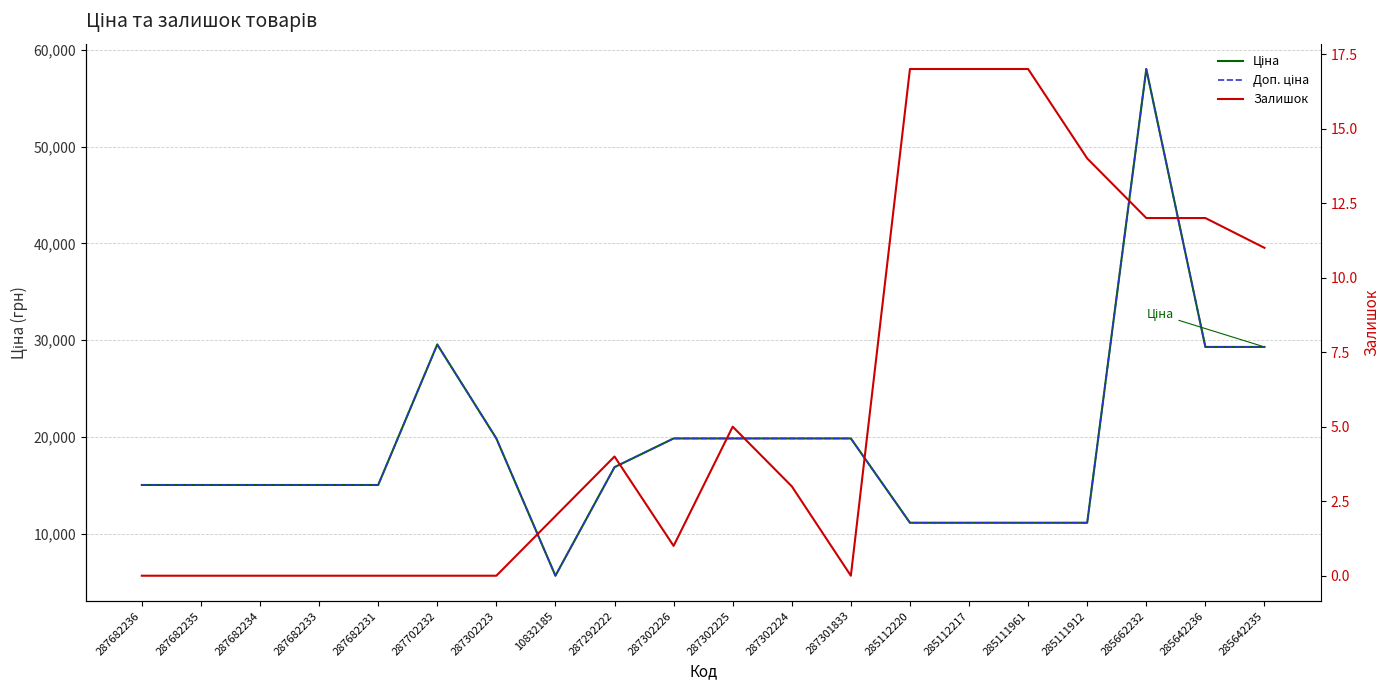

Which series changed the most between 285112220 and 285111912?

Залишок